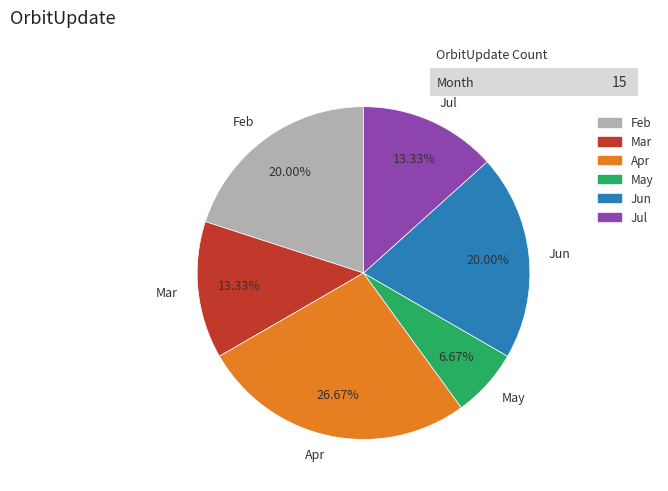

Is Jun the majority of the pie?

No